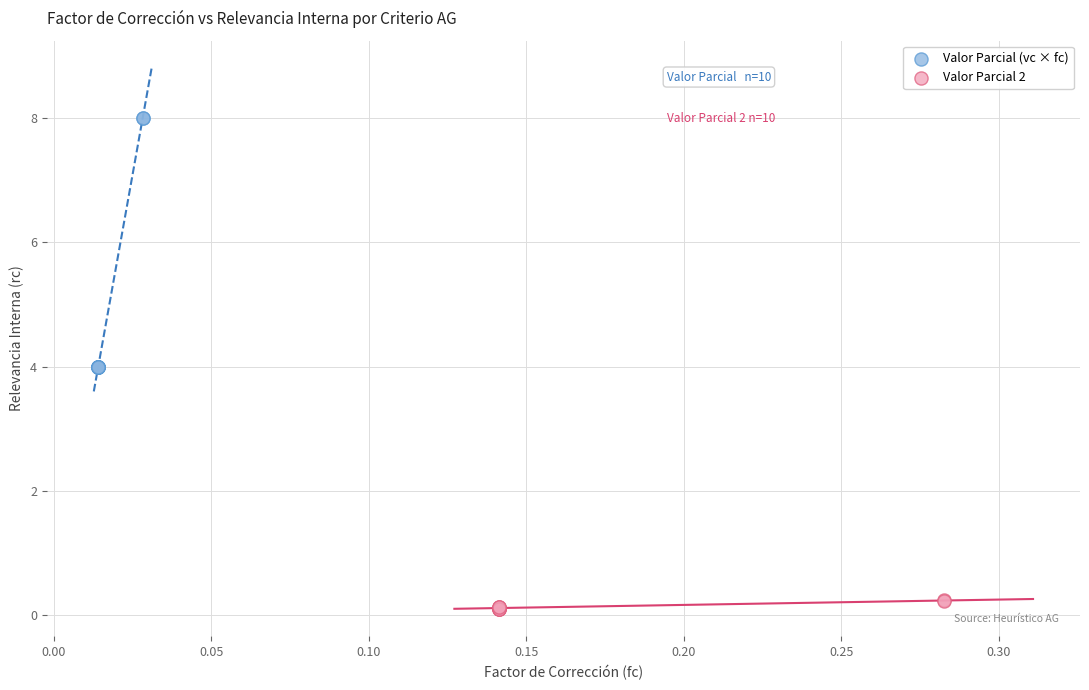

Which series contains the highest Y value?

Valor Parcial (vc × fc)